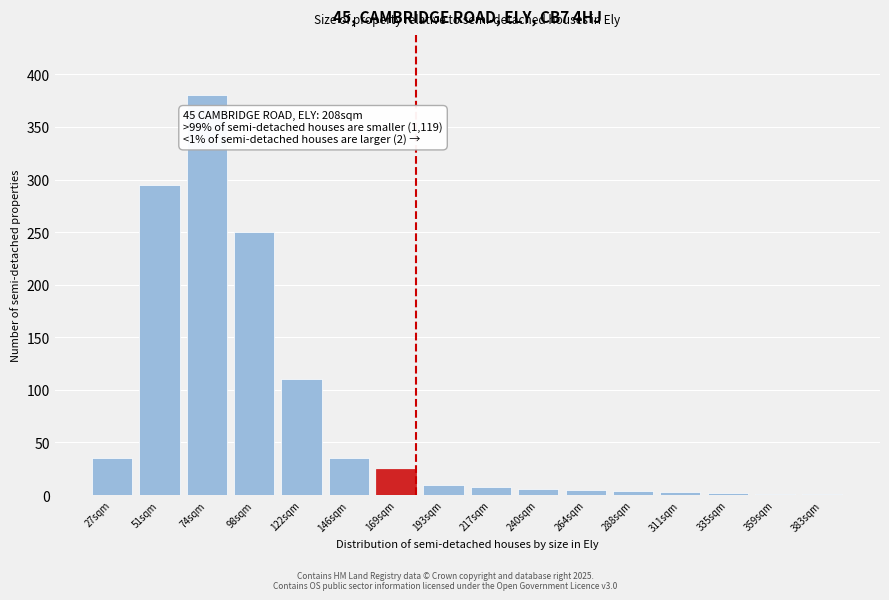

At which category does the chart reach its peak across all series?

74sqm